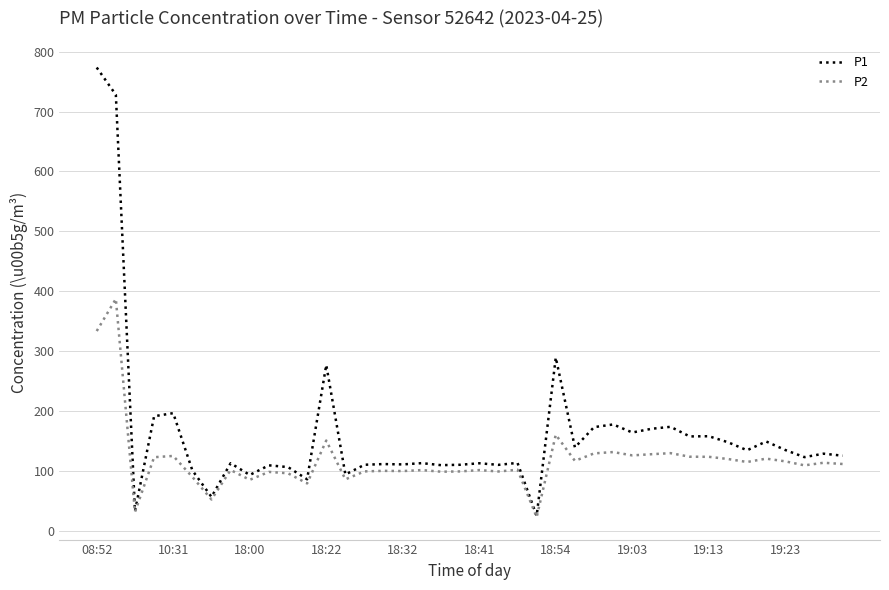

What is the highest value of the P2 series?

387.1